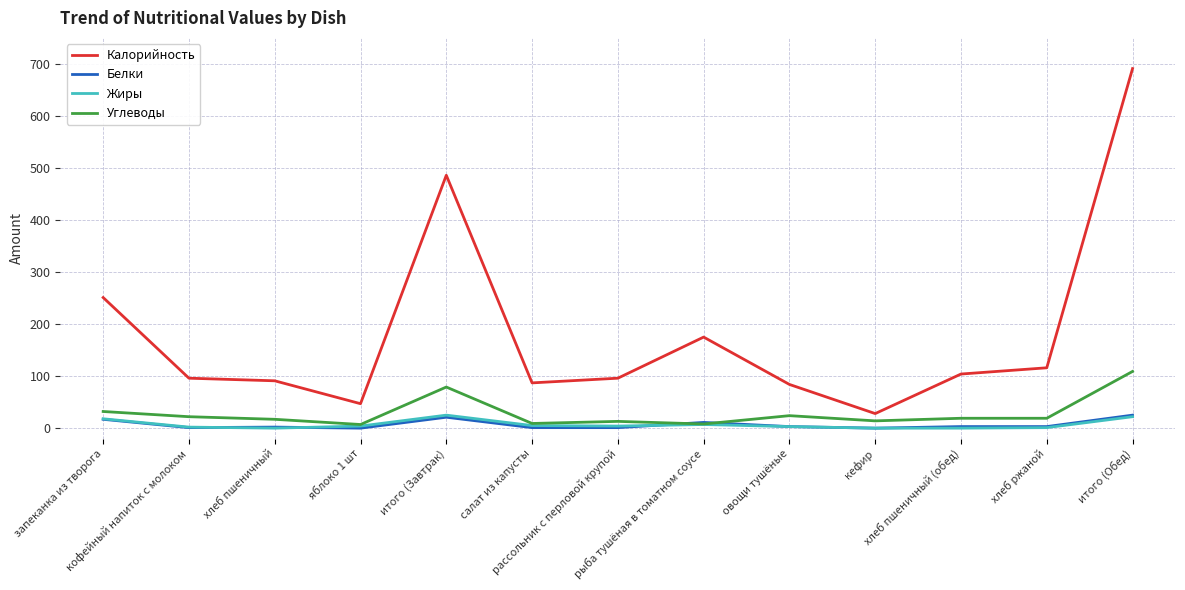

How many lines are shown in the chart?

4